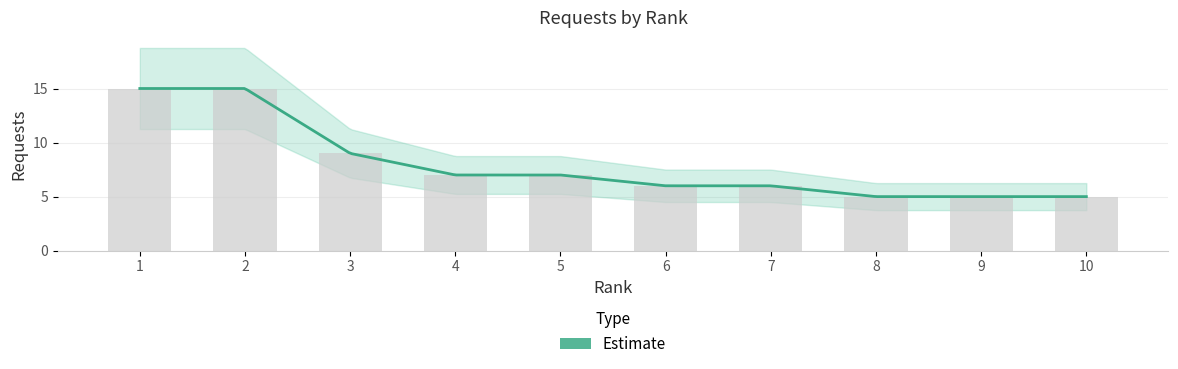

Reading left to right, list all the values displayed in this chart.

15	15	9	7	7	6	6	5	5	5